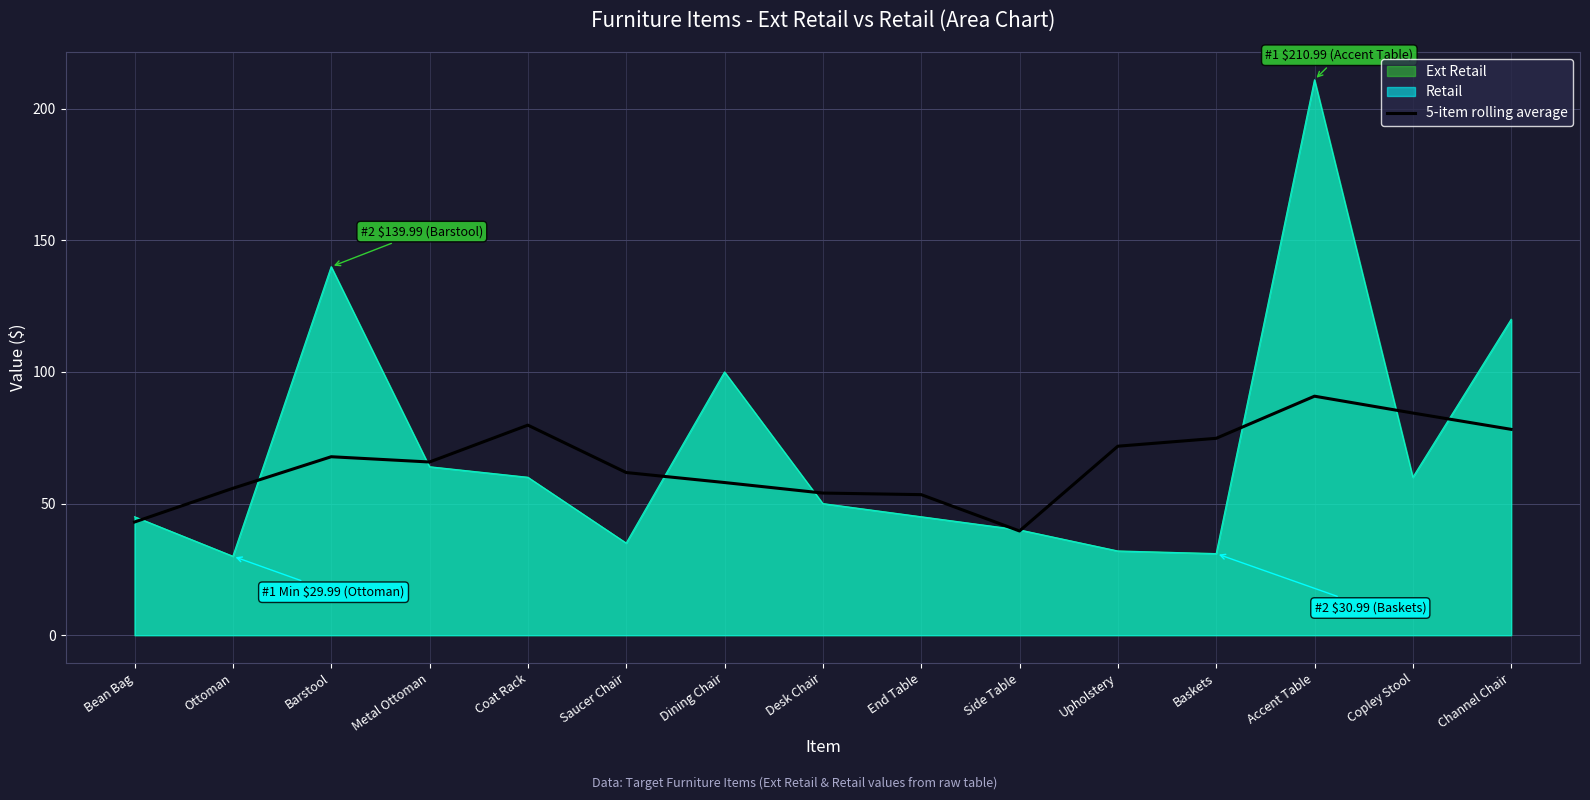

What is the label of the 7th point from the right?

End Table